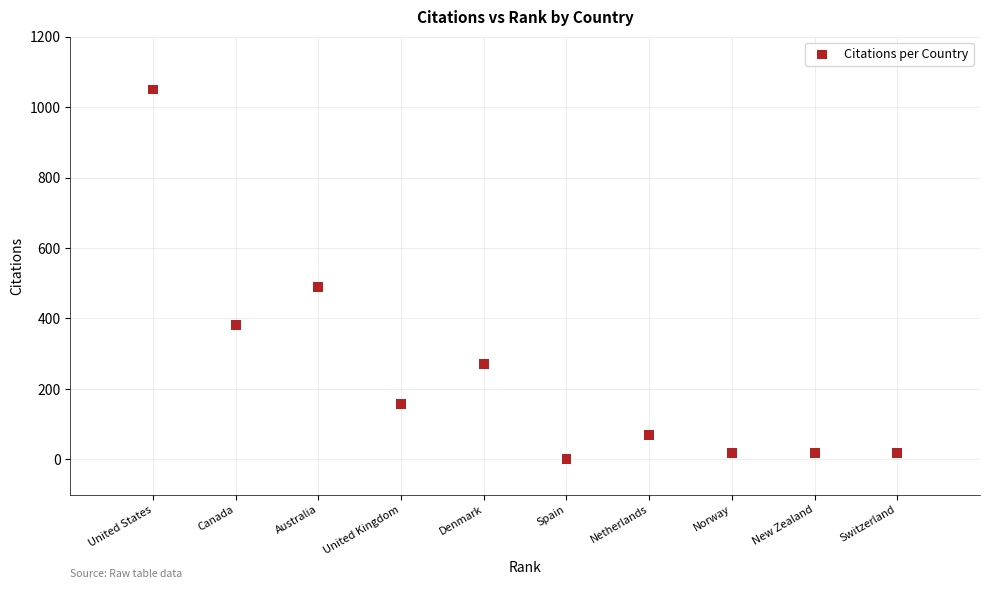

What Y value in the scatter plot is closest to 525?

489